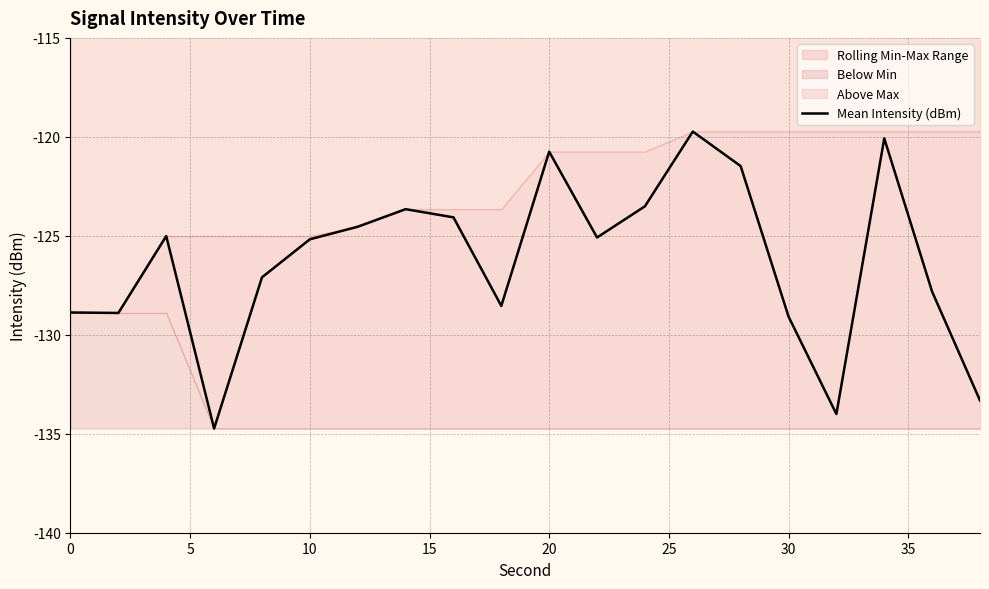

What is the minimum value for Mean Intensity (dBm)?

-134.7